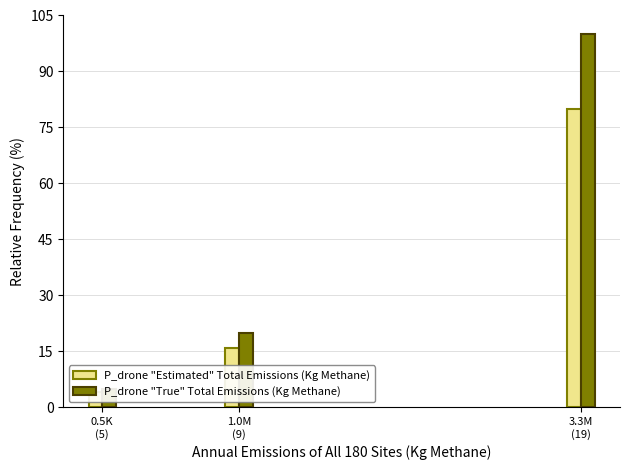

Reading left to right, transcribe all the data shown in this chart.

P_drone "Estimated" Total Emissions (Kg Methane): 80	16	4
P_drone "True" Total Emissions (Kg Methane): 100	20	5